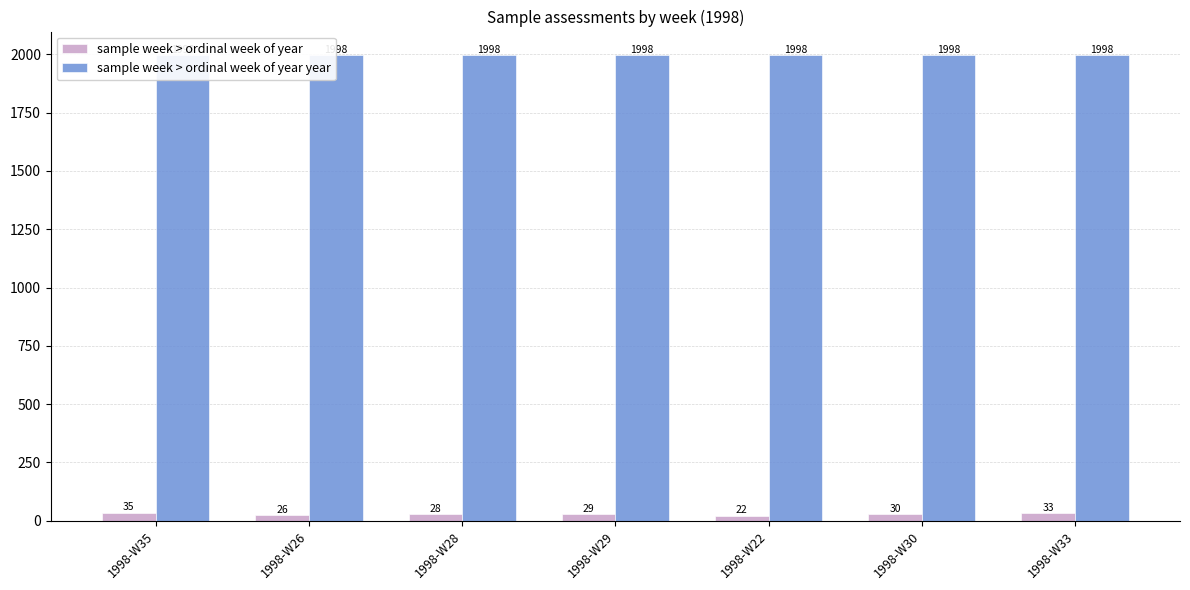

What is the label of the 1st bar from the left?

1998-W35